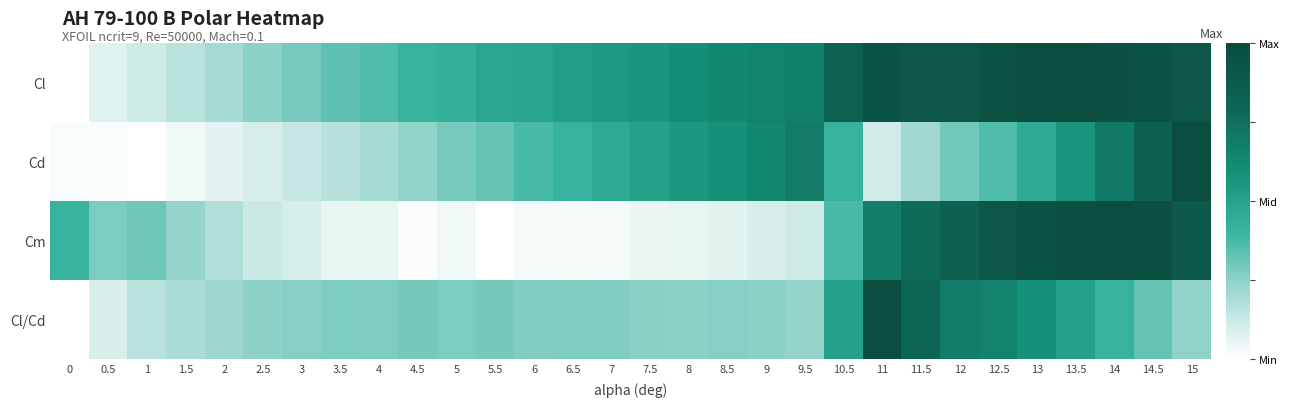

How many series are shown in this chart?

4